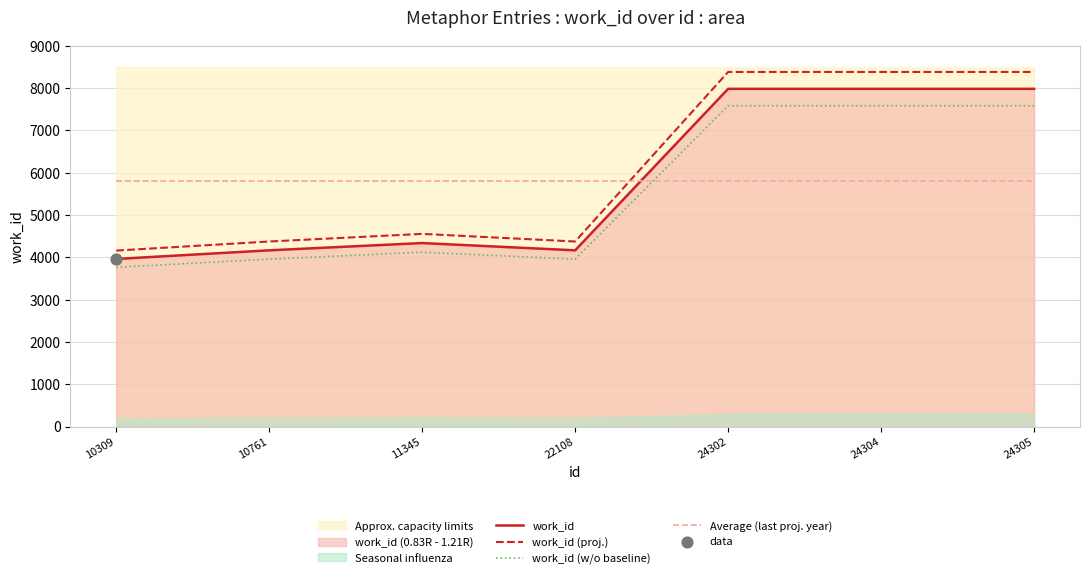

True or false: work_id (proj.) has a value of 4375.4 at 22108.

True